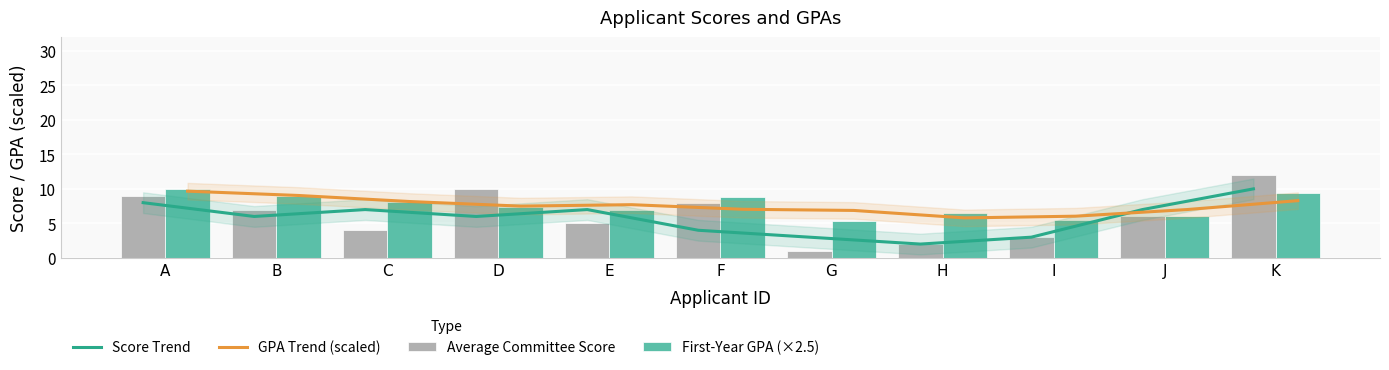

Rank the categories by Score Trend value from lowest to highest.

H, G, I, F, B, D, C, E, J, A, K